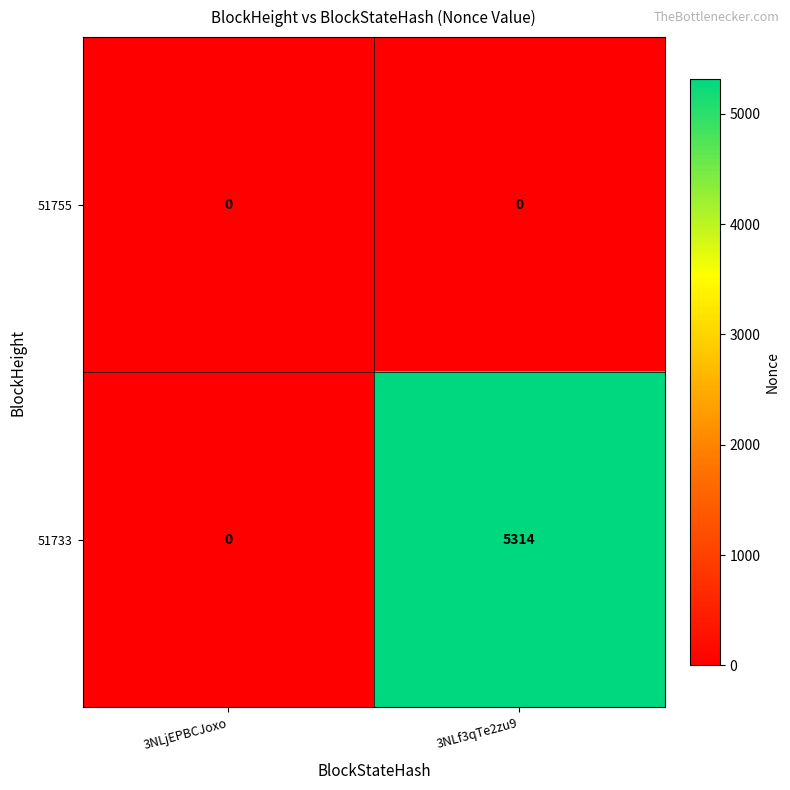

At how many categories does at least one series exceed 3485?

1